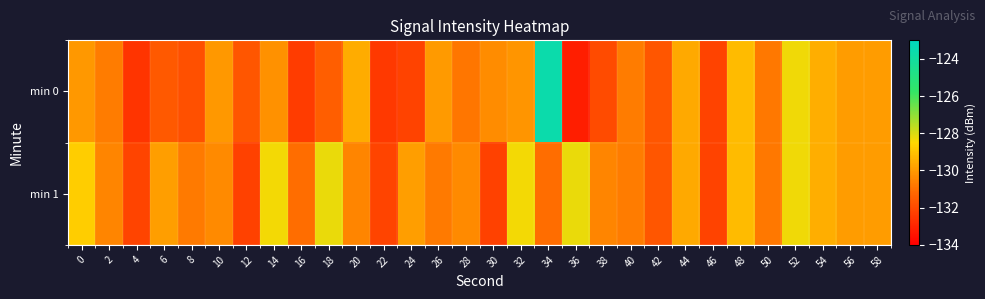

Rank the series by their maximum value, from lowest to highest.

min 1, min 0